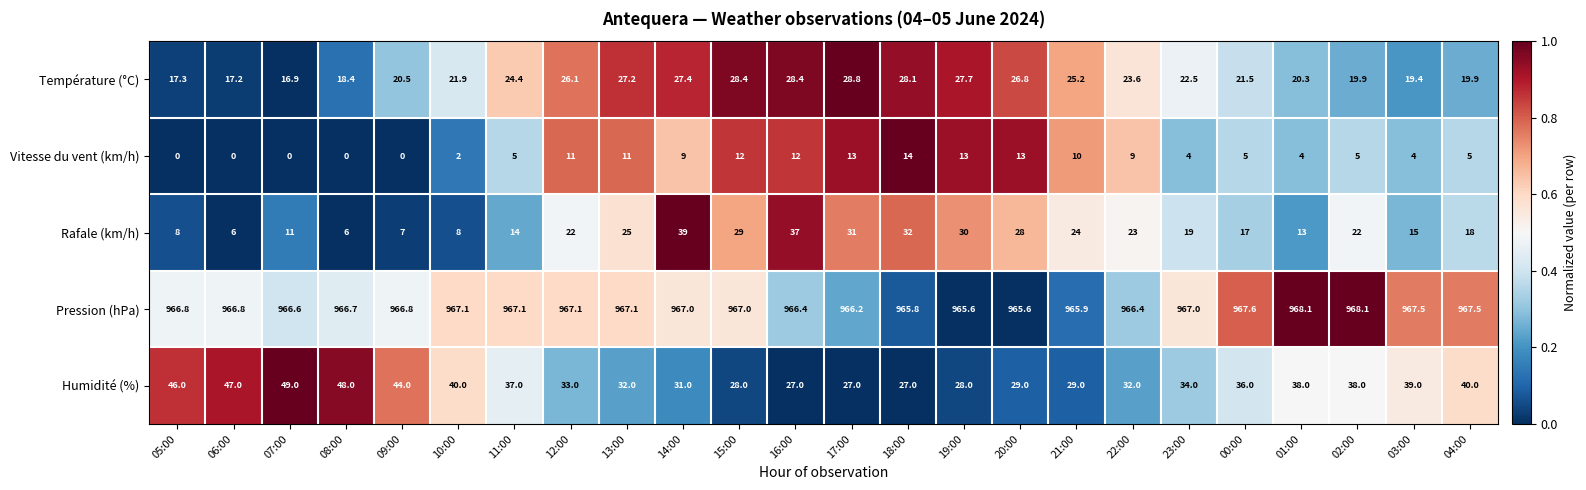

Is it true that Rafale (km/h) equals 6.0 at 08:00?

True